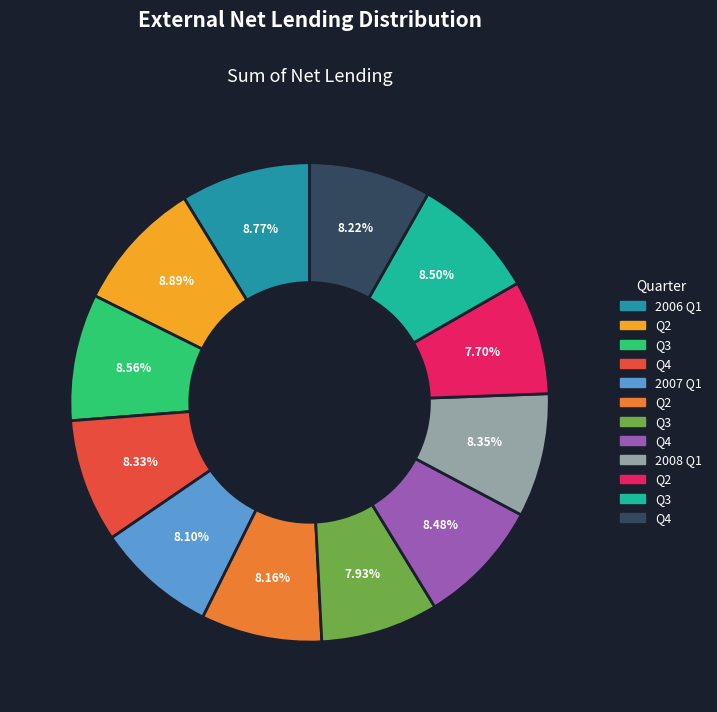

How many segments does this pie chart have?

12